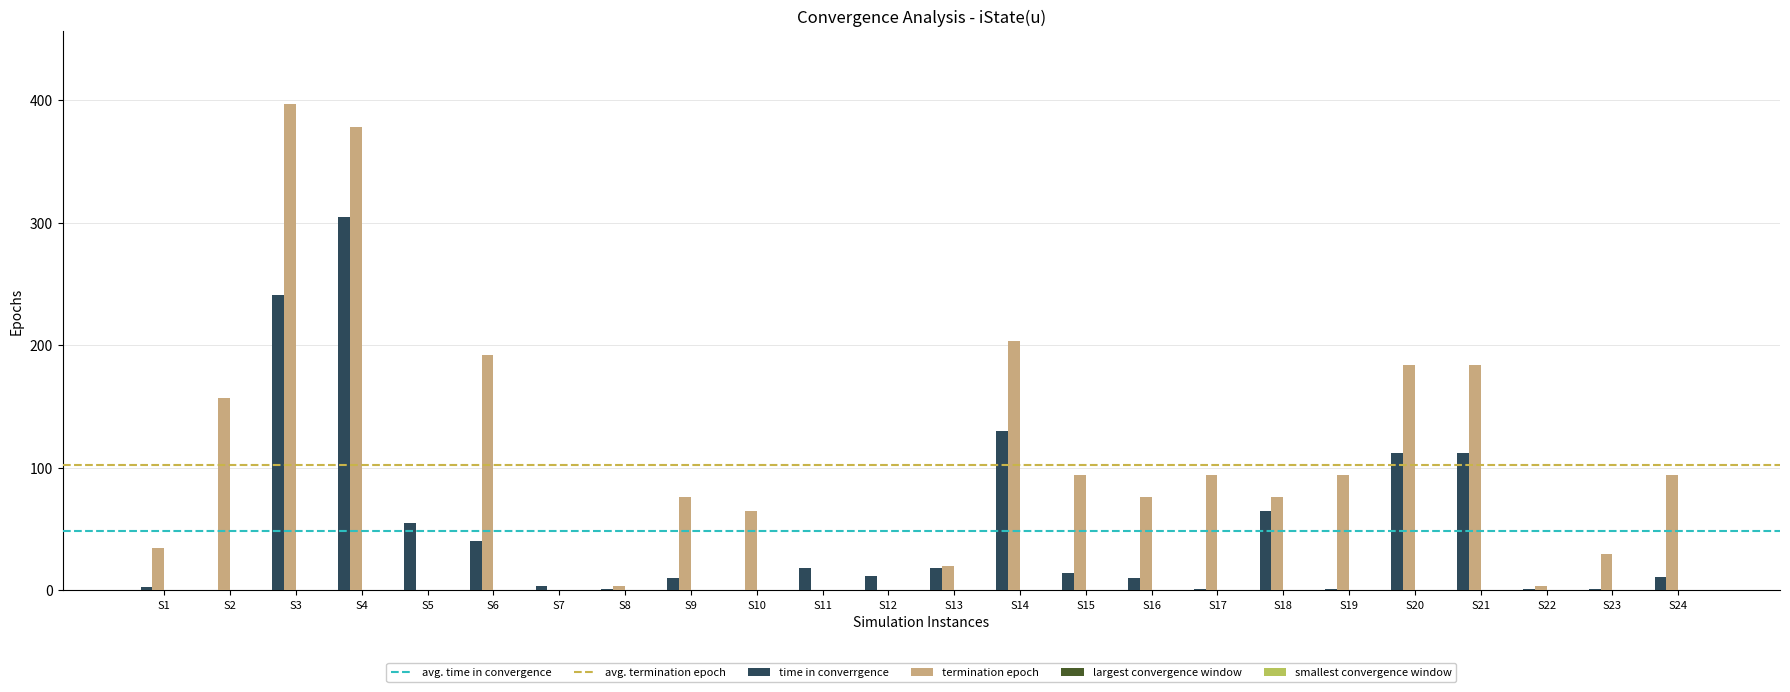

What is the average value of the termination epoch series?

102